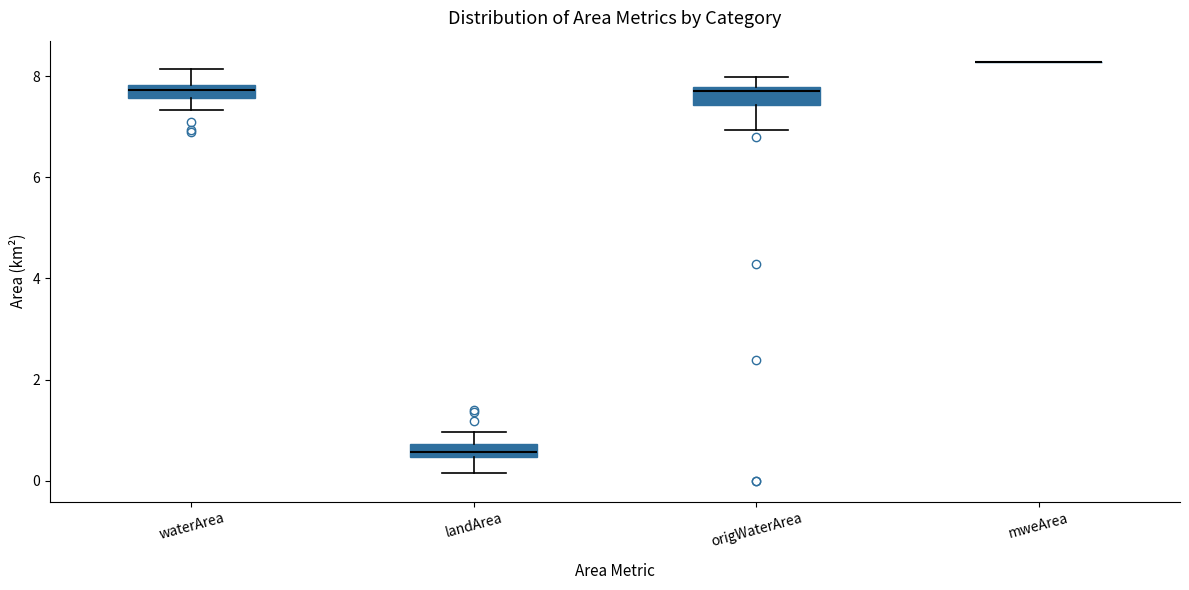

Where is the upper edge of the box for waterArea on the y-axis? The values are not printed on the chart, so give them approximately, as read against the axis.

7.8